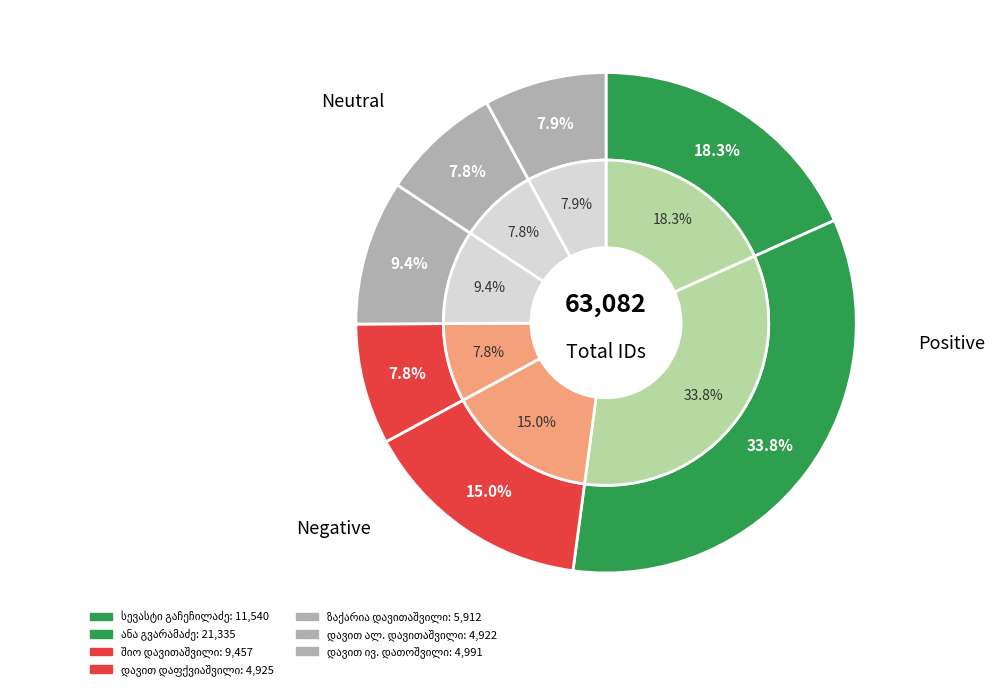

To the nearest percent, what portion does სევასტი მიხეილის ძე გაჩეჩილაძე represent?

18%